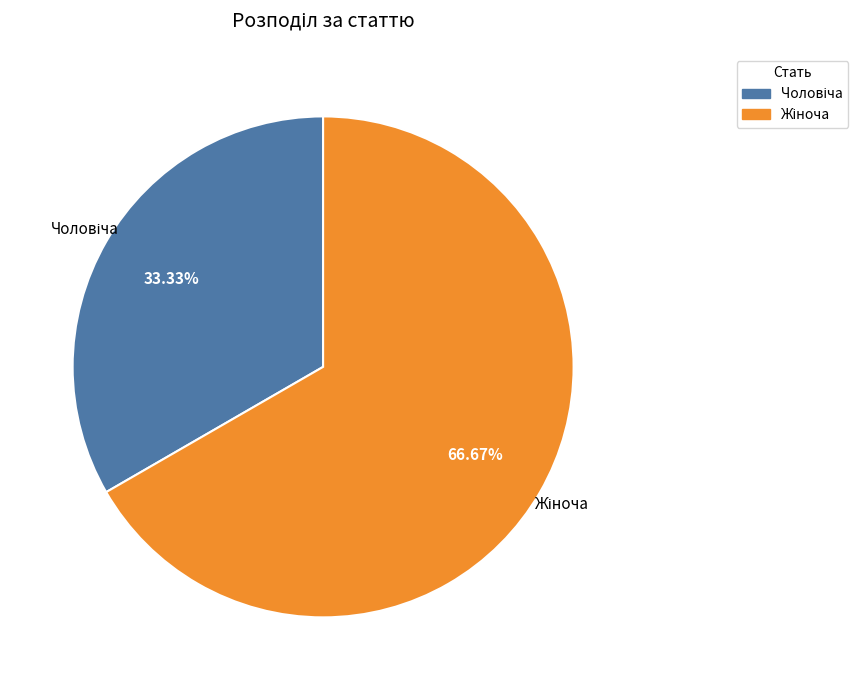

Is there a majority slice in this chart?

Yes